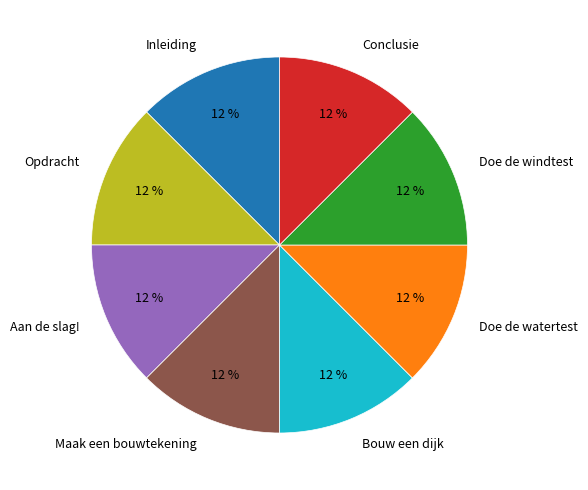

Does any single category account for the majority?

No